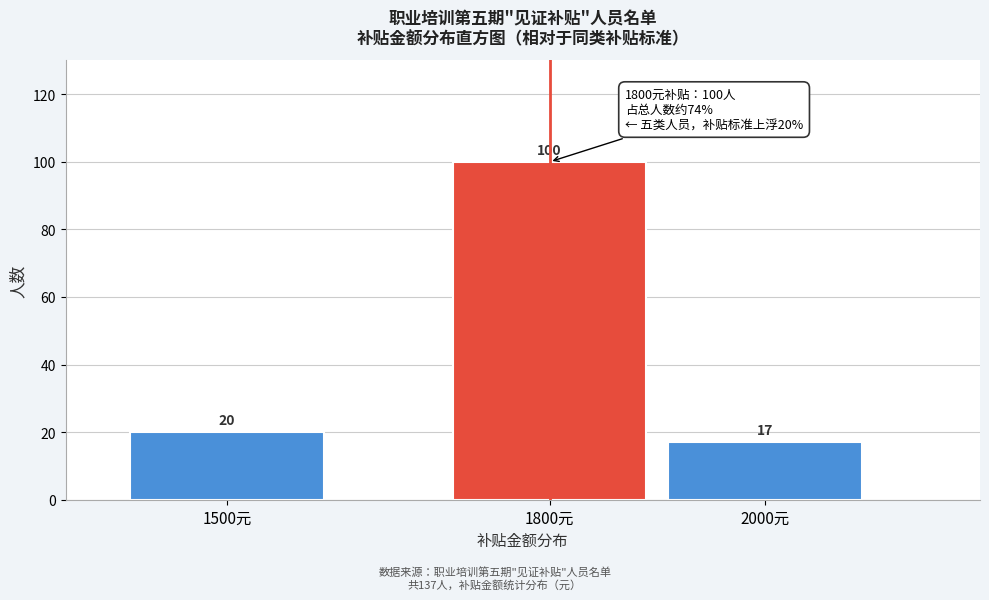

Reading left to right, what are all the values shown in this chart?

1500元=20	1800元=100	2000元=17